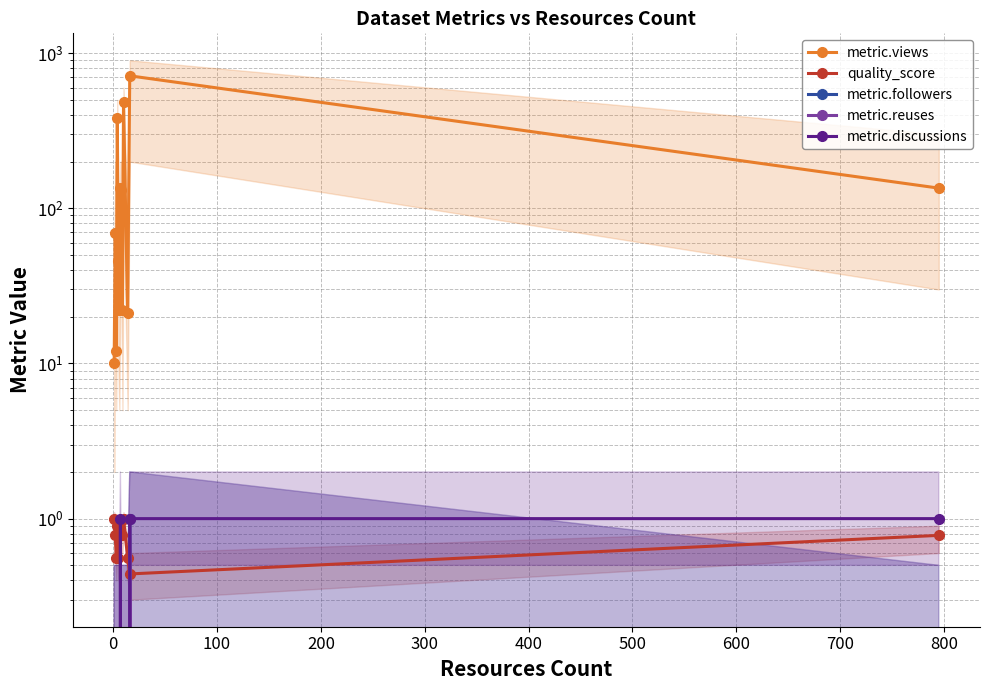

List the series in order of their peak value, highest first.

metric.views, quality_score, metric.followers, metric.reuses, metric.discussions